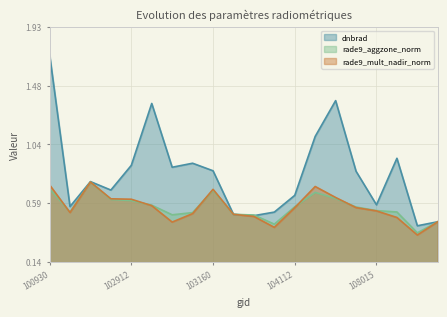

What is the difference between the dnbrad values at 100930 and 102792?

1.0